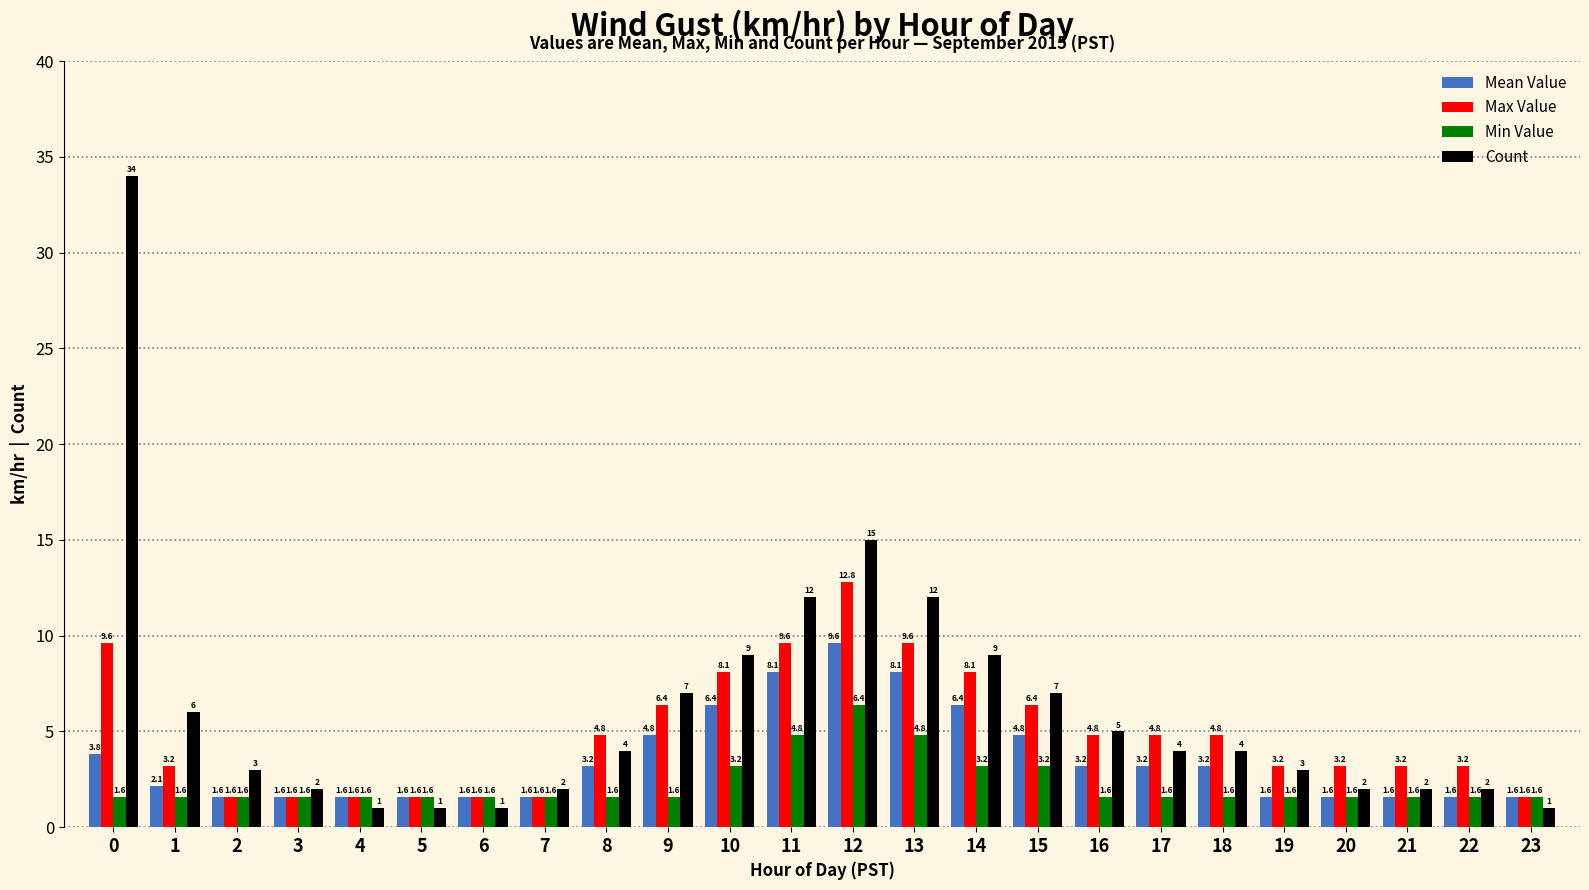

Does the chart contain stacked bars?

No